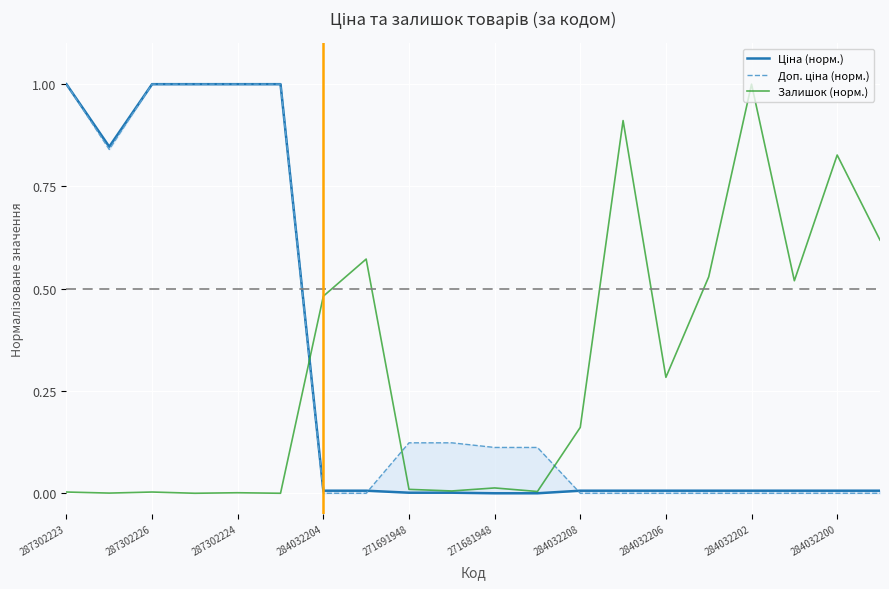

Which category has the highest value in the Залишок (норм.) series?

284032202